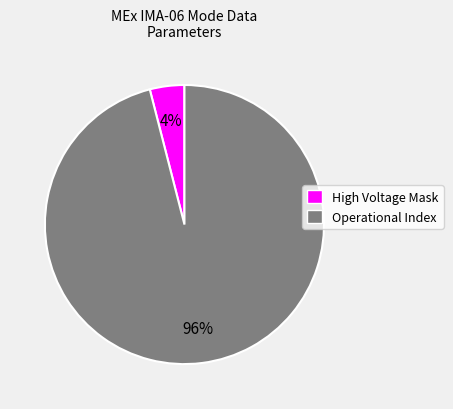

To the nearest percent, what is the difference between the largest and smallest slice percentages?

92%